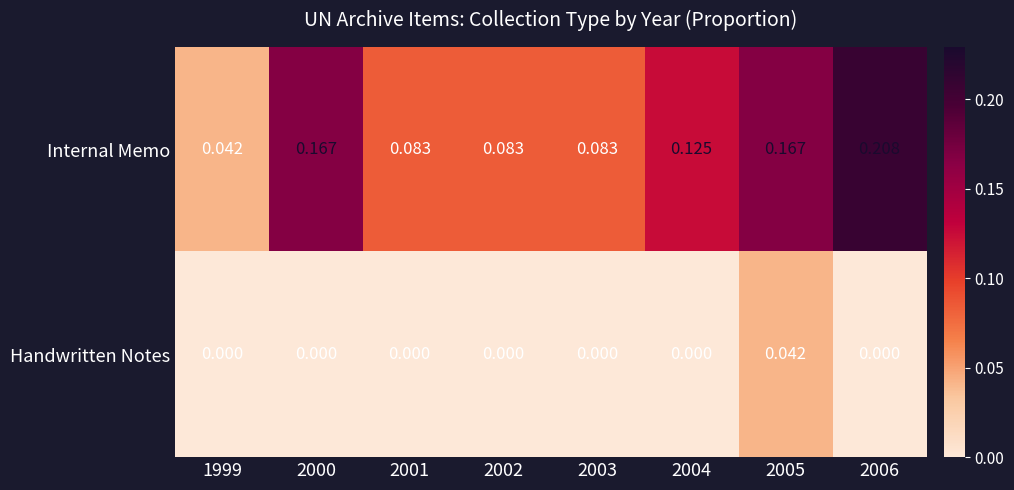

Rank the series at 2005 from lowest to highest value.

Handwritten Notes, Internal Memo